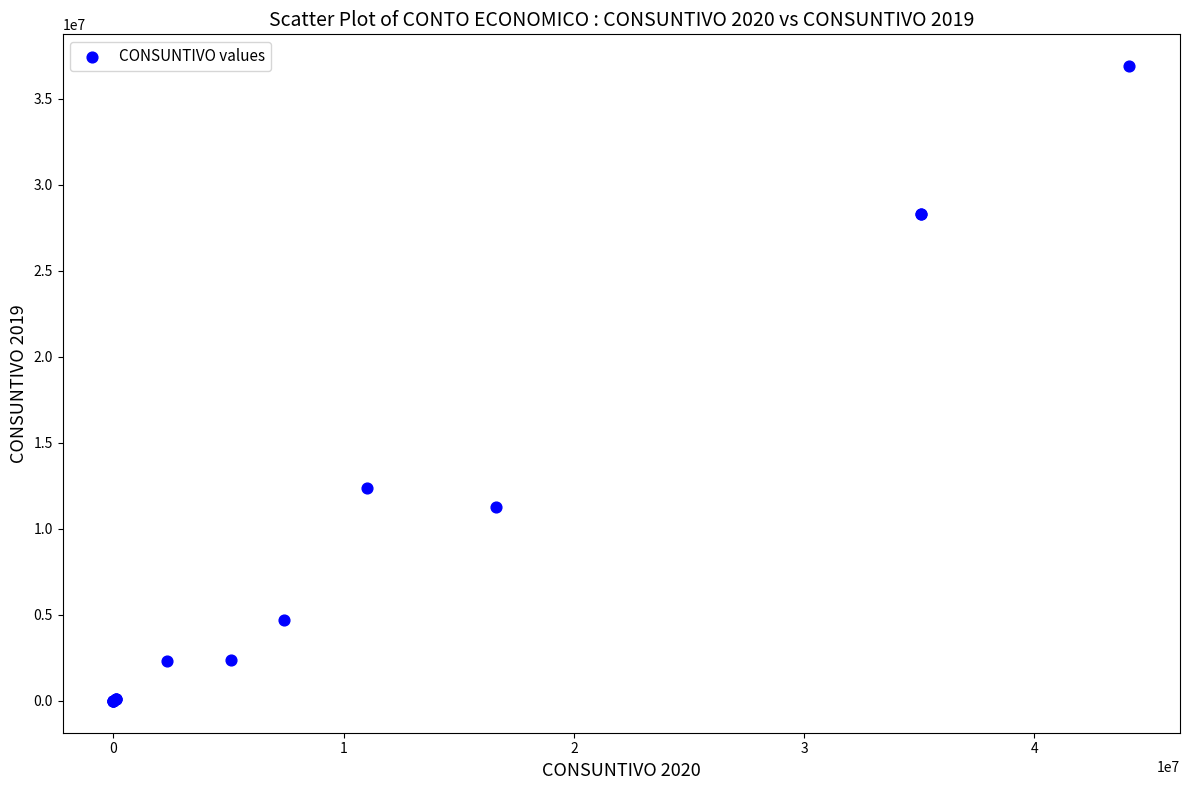

What Y value in the scatter plot is closest to 18446494?

12379051